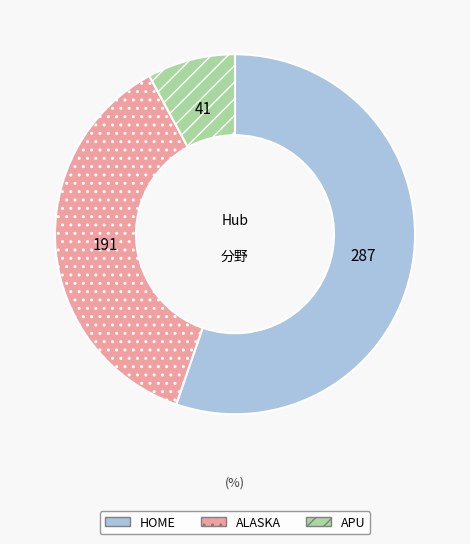

Which slice is the smallest?

APU